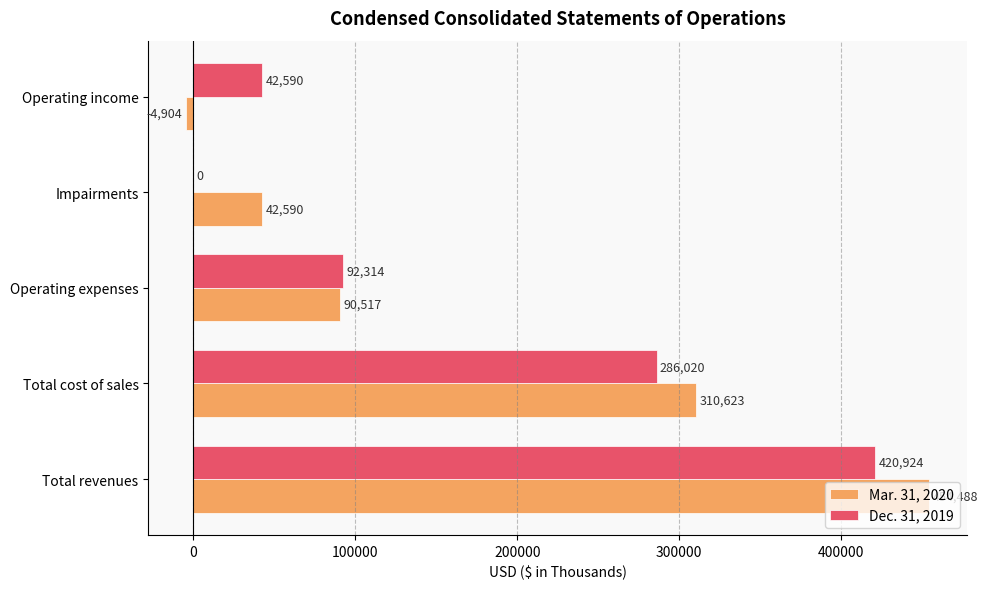

Which series has the largest total across all categories?

Mar. 31, 2020